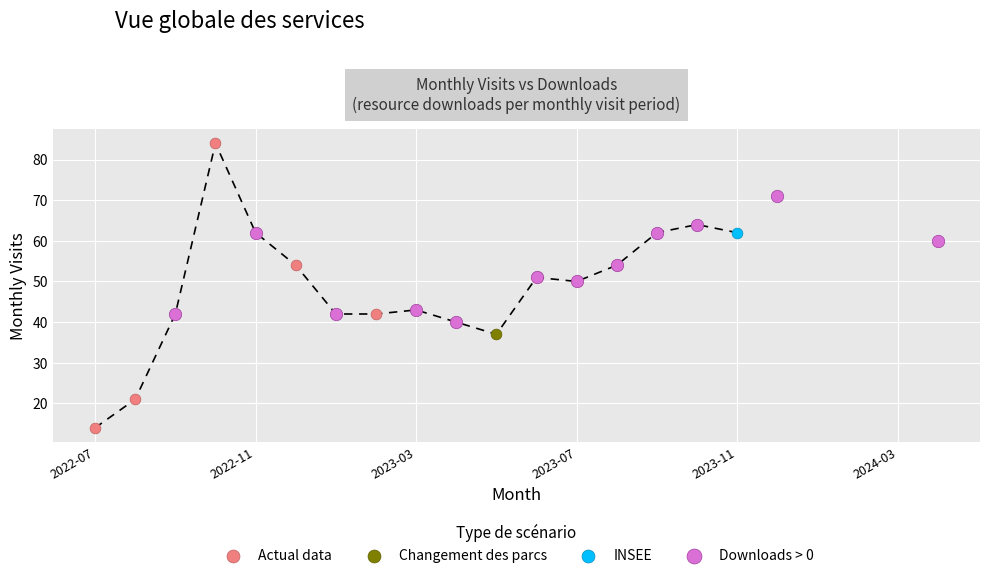

Which series contains the highest Y value?

Actual data